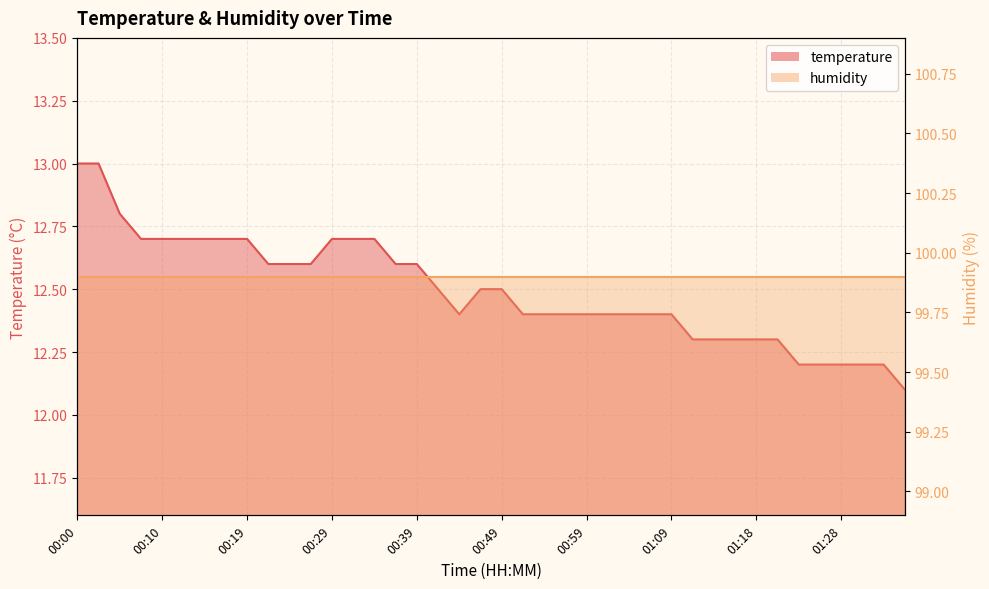

What is the difference between the maximum and minimum values?

0.9